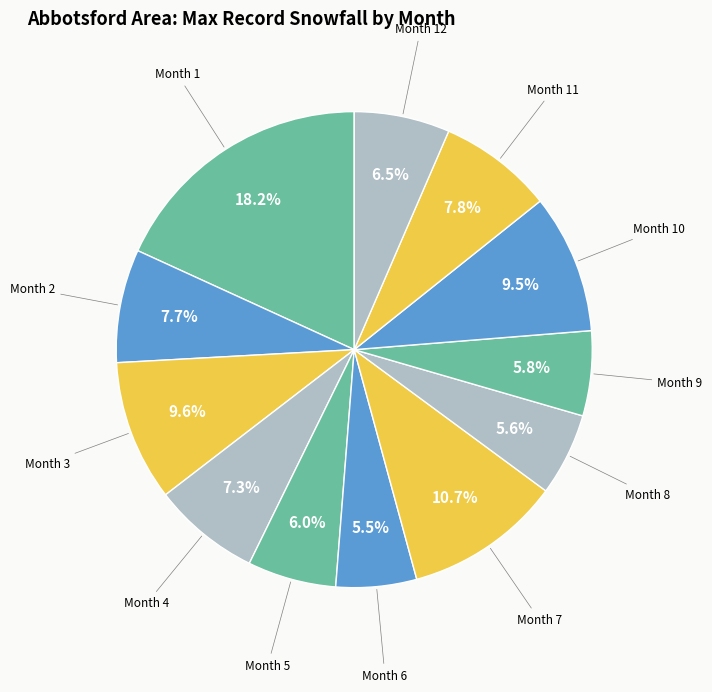

How many slices are in this pie chart?

12